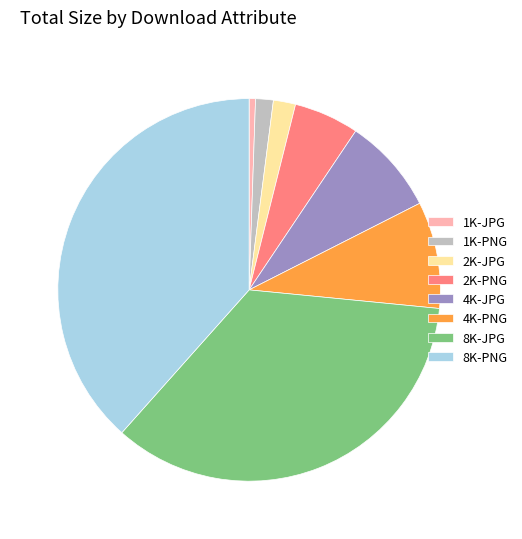

What is the largest slice in the pie chart?

8K-PNG